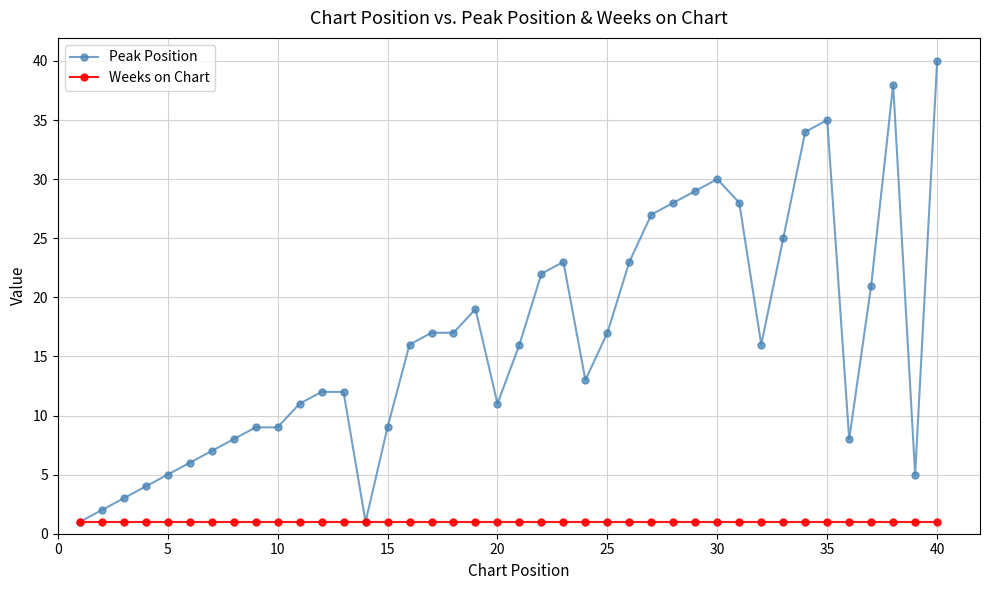

Which series has the largest range (max minus min)?

Peak Position